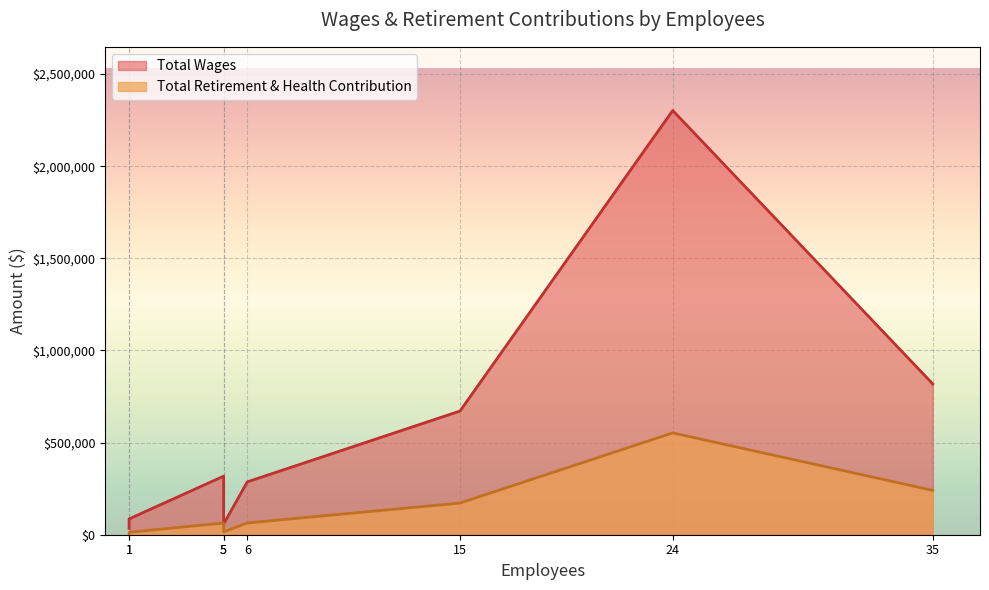

The Total Wages series shows 456744 at Finance. True or false?

False